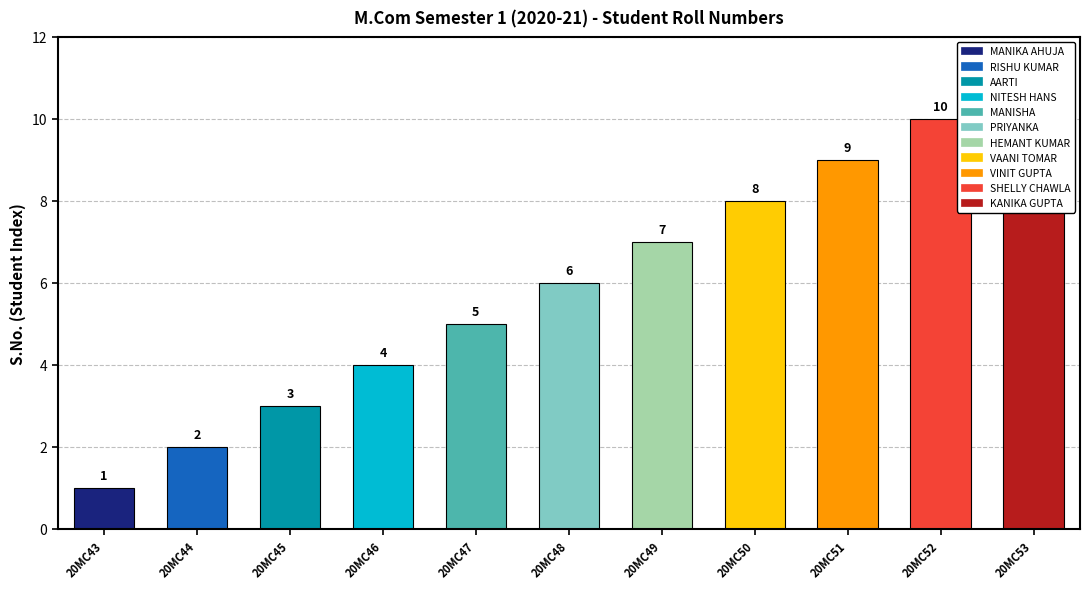

What is the value of the 3rd bar from the left?

3